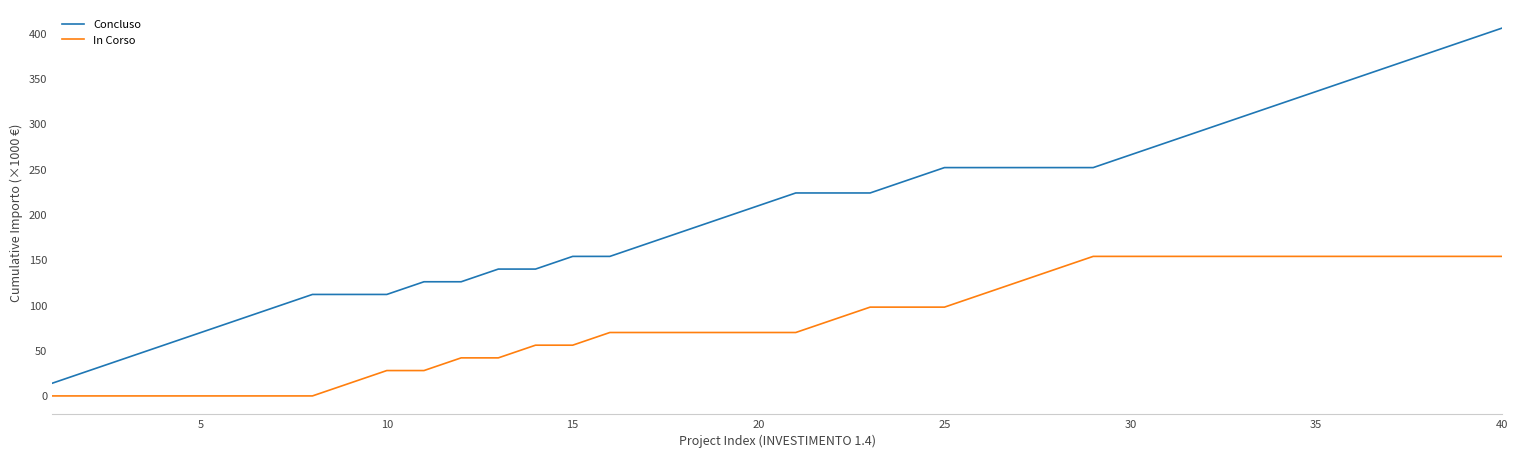

What are all the series names shown in the legend?

Concluso, In Corso